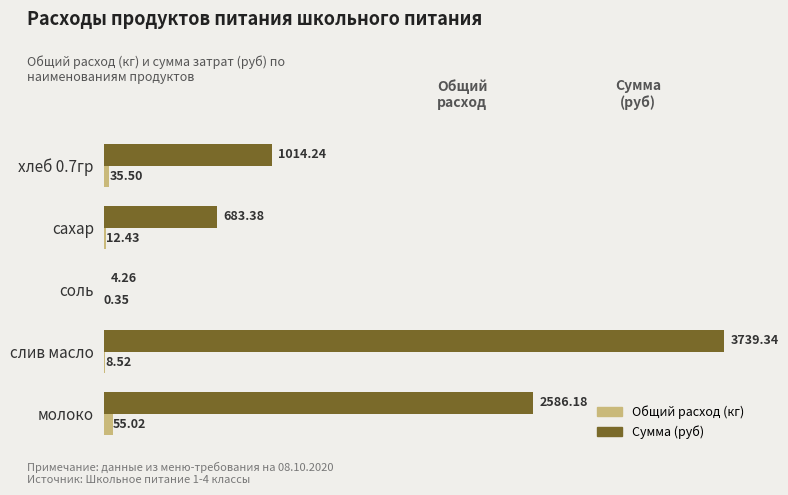

Which series changed the most between хлеб 0.7гр and соль?

Сумма (руб)